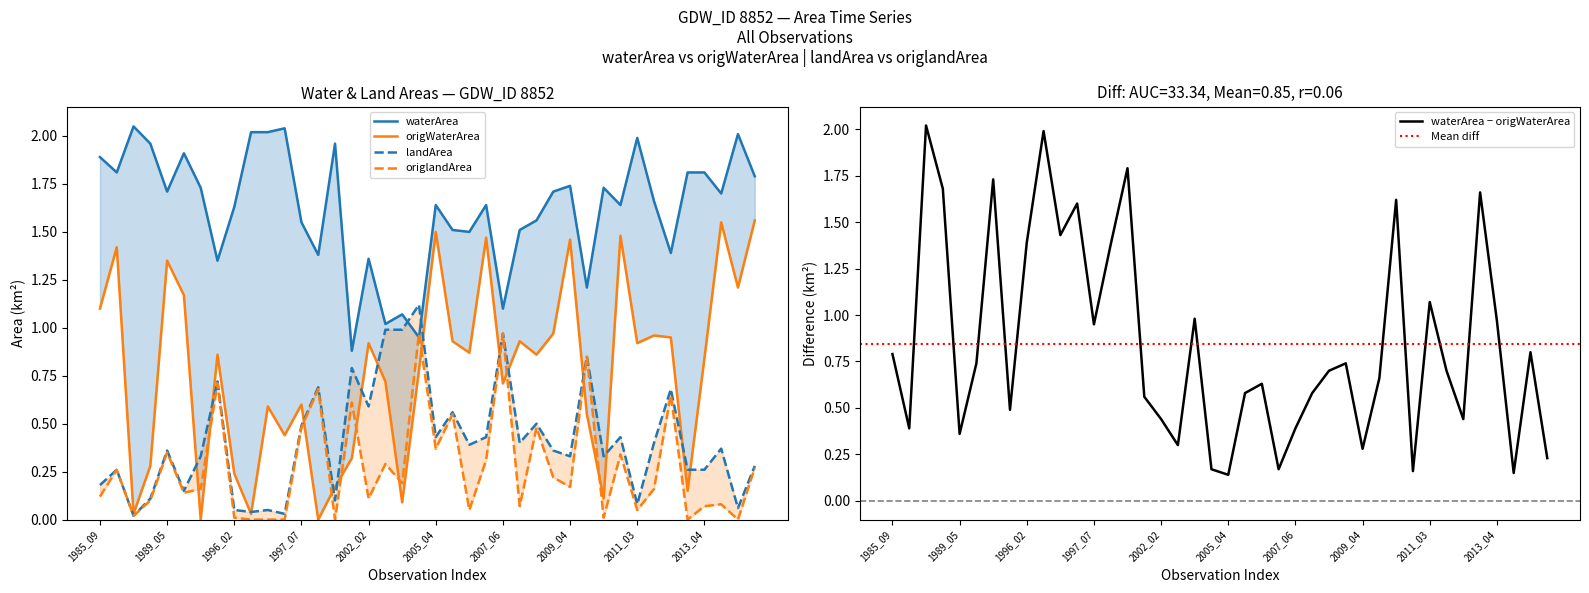

Which series has the largest total across all categories?

waterArea